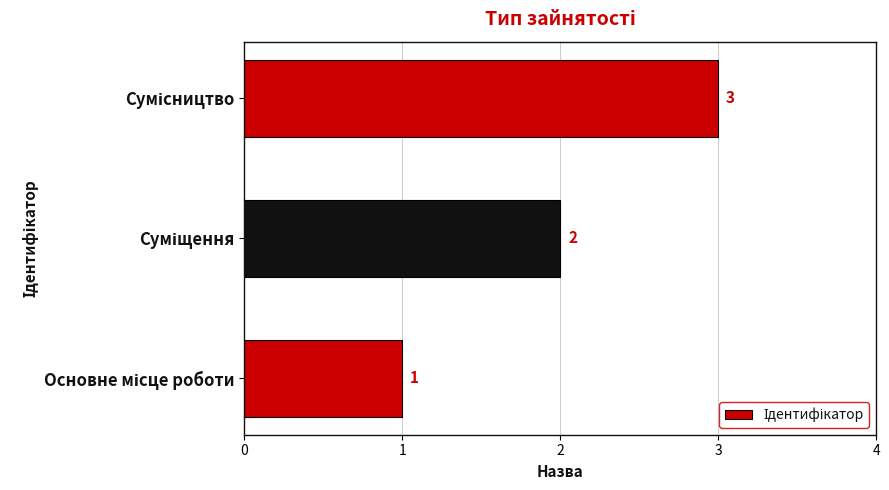

Count the values in the range 1 to 3.

3